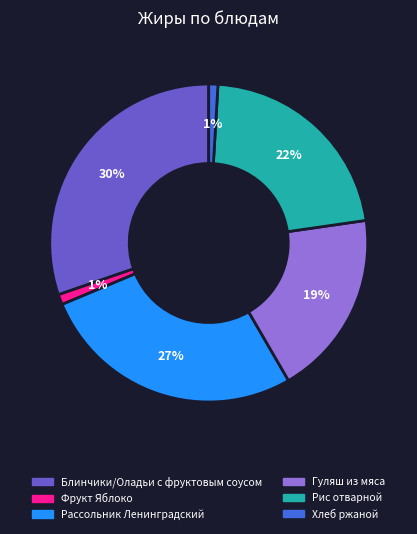

To the nearest percent, what is the combined percentage of Блинчики/Оладьи с фруктовым соусом and Хлеб ржаной?

31%